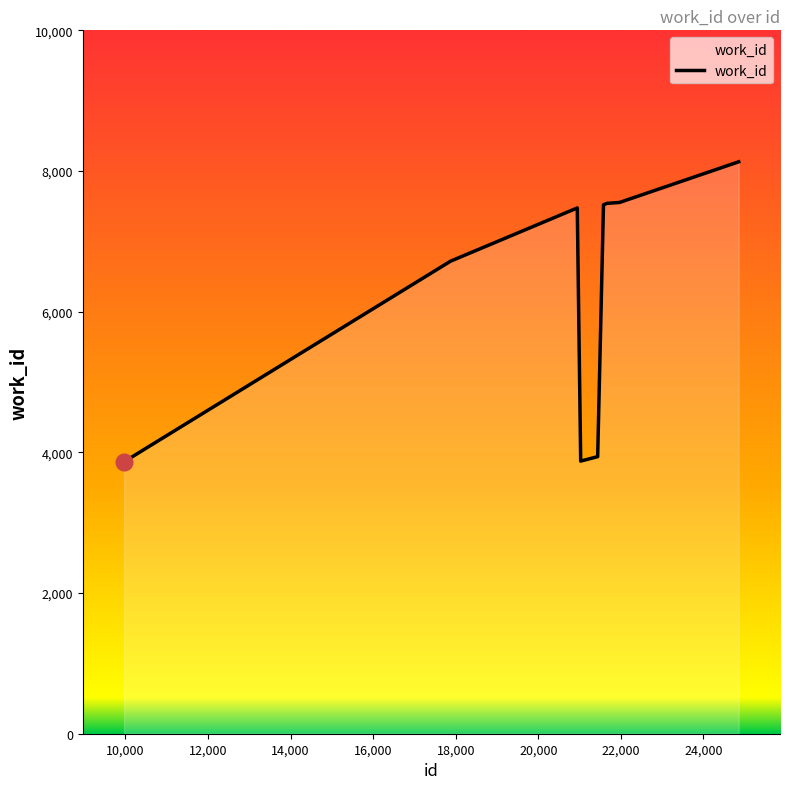

What is the maximum value shown in the chart?

8131